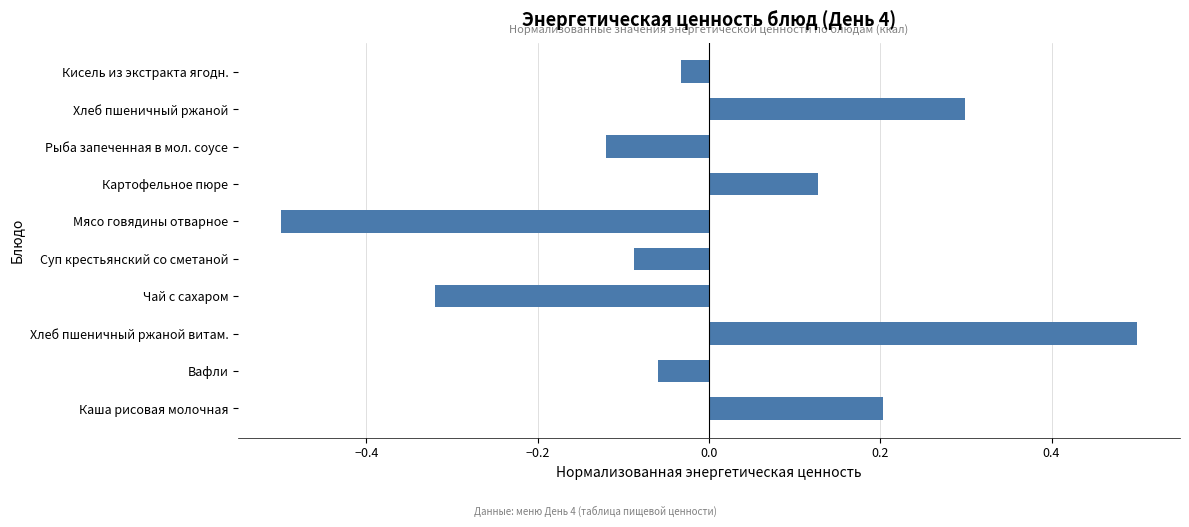

What is the change in value from Каша рисовая молочная to Мясо говядины отварное?

-0.7